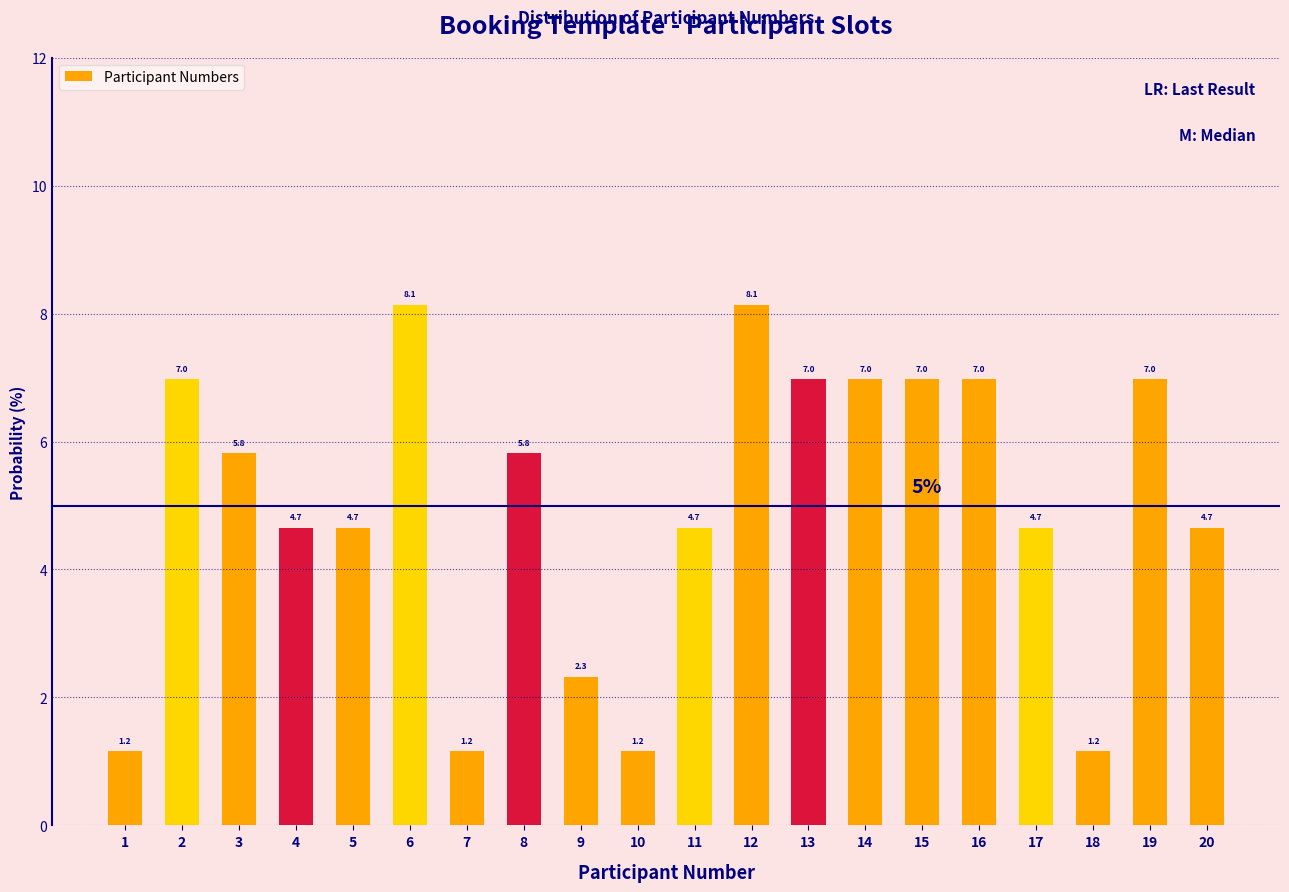

Reading left to right, transcribe this chart: for each bar, give the range it covers on the x-axis and its height.

0.5 to 1.5: 1.2
1.5 to 2.5: 7.0
2.5 to 3.5: 5.8
3.5 to 4.5: 4.7
4.5 to 5.5: 4.7
5.5 to 6.5: 8.1
6.5 to 7.5: 1.2
7.5 to 8.5: 5.8
8.5 to 9.5: 2.3
9.5 to 10.5: 1.2
10.5 to 11.5: 4.7
11.5 to 12.5: 8.1
12.5 to 13.5: 7.0
13.5 to 14.5: 7.0
14.5 to 15.5: 7.0
15.5 to 16.5: 7.0
16.5 to 17.5: 4.7
17.5 to 18.5: 1.2
18.5 to 19.5: 7.0
19.5 to 20.5: 4.7